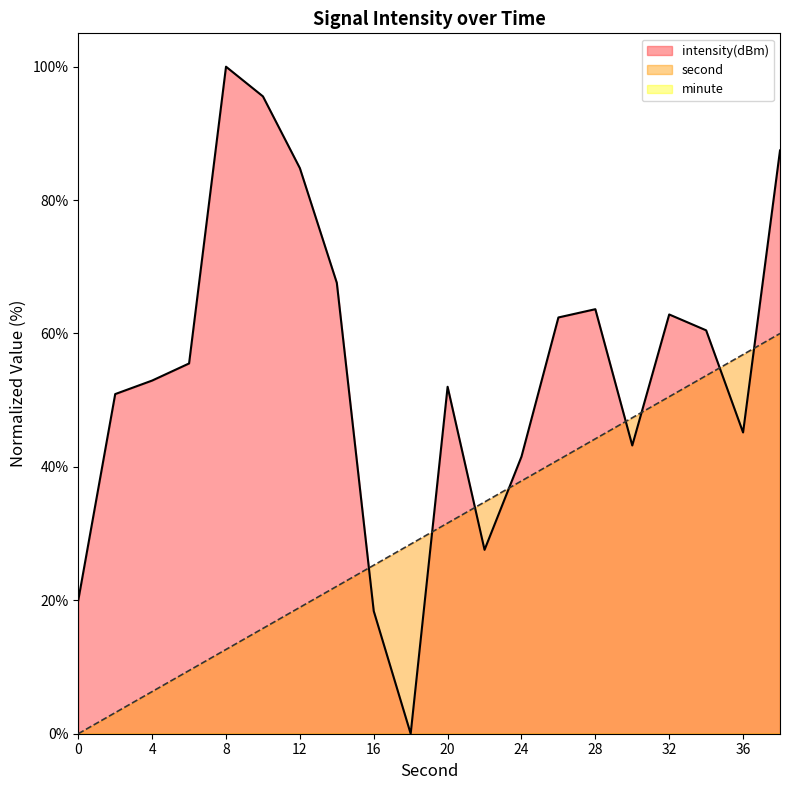

At how many categories does at least one series exceed 21?

19